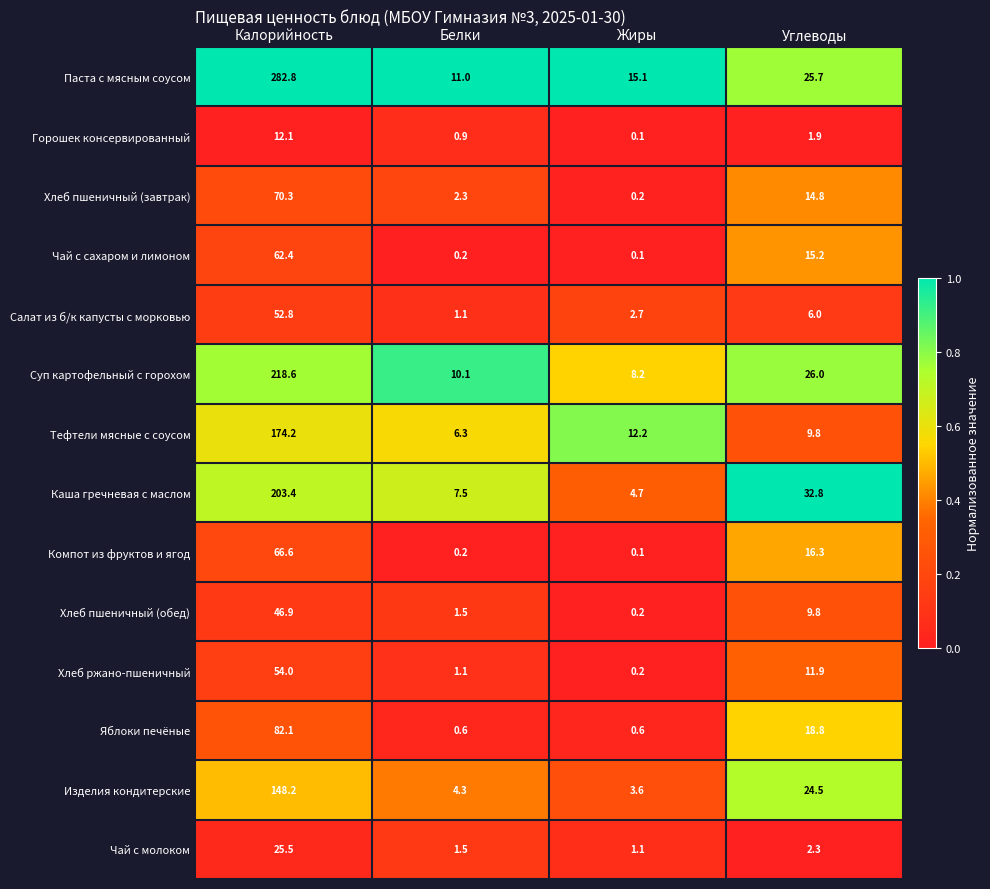

What is the difference between the highest and lowest values at Жиры?

15.0